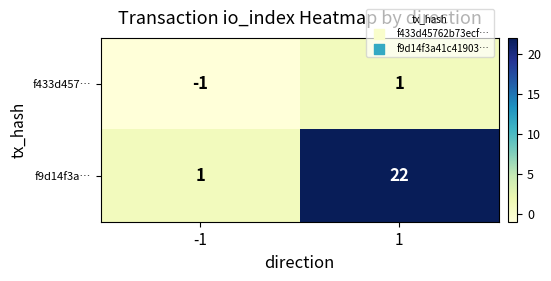

Which series has the largest total across all categories?

f9d14f3a…